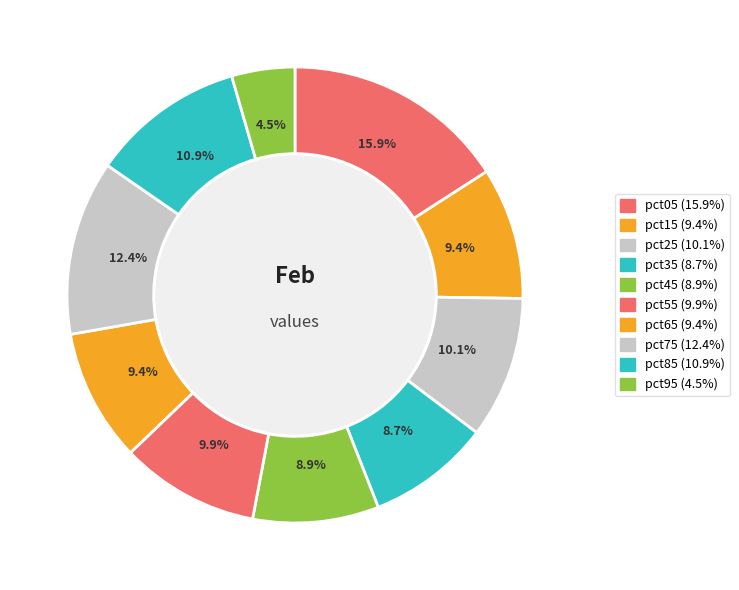

To the nearest percent, what percentage of the pie is pct35?

9%